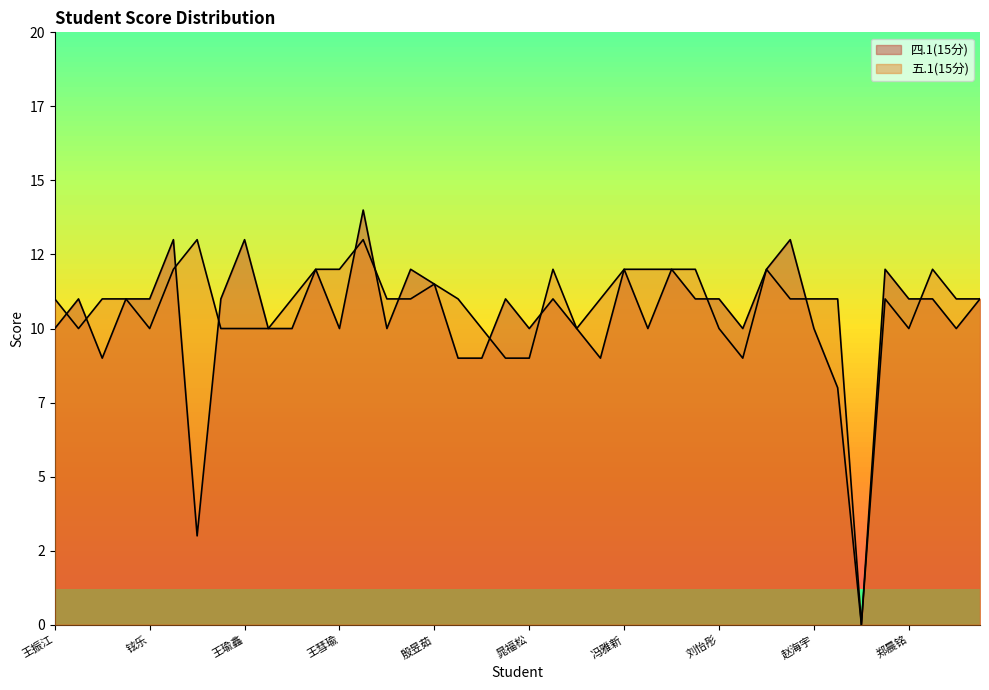

At how many categories does at least one series exceed 8?

39